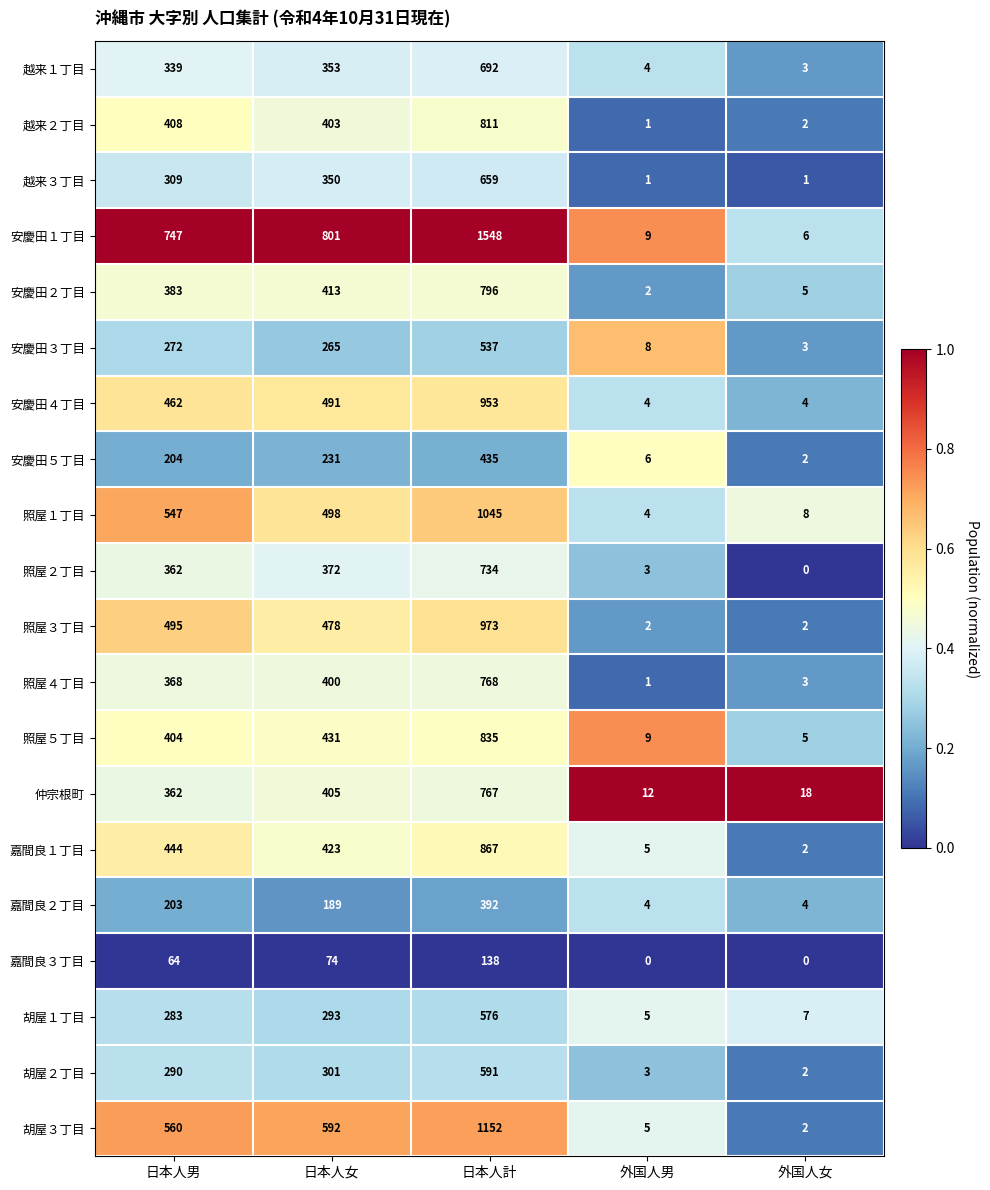

What is the difference between the second highest and minimum values in the 仲宗根町 series?

393